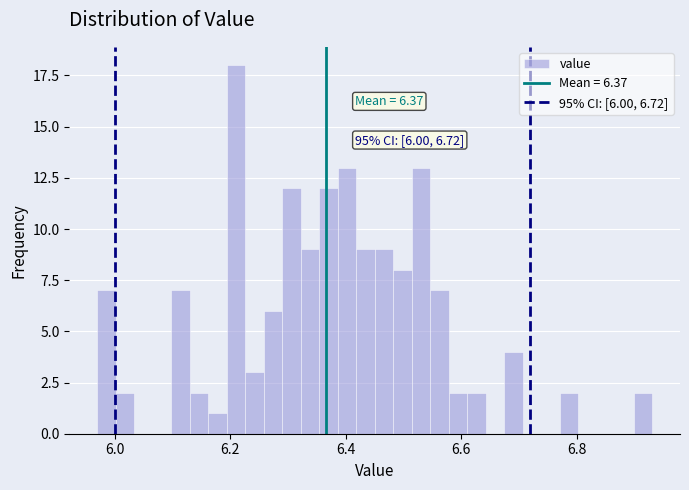

Read against the x-axis, roughly where is the centre of the tallest bar?

6.22